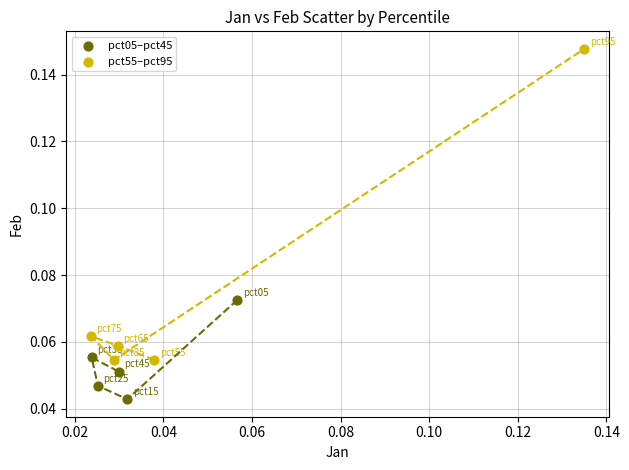

What are all the series names shown in the legend?

pct05–pct45, pct55–pct95